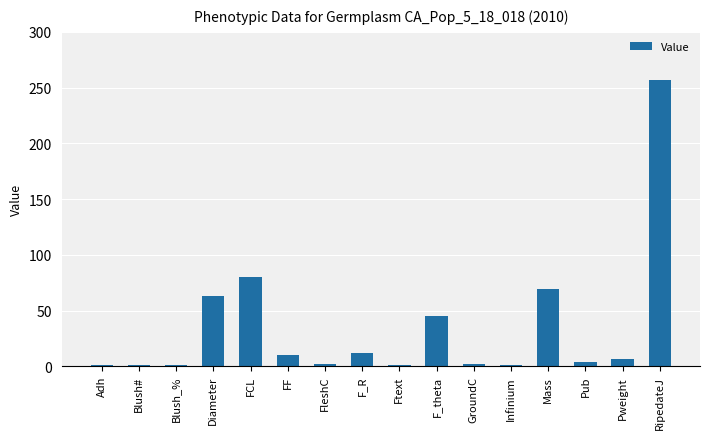

How many values are below 6?

8